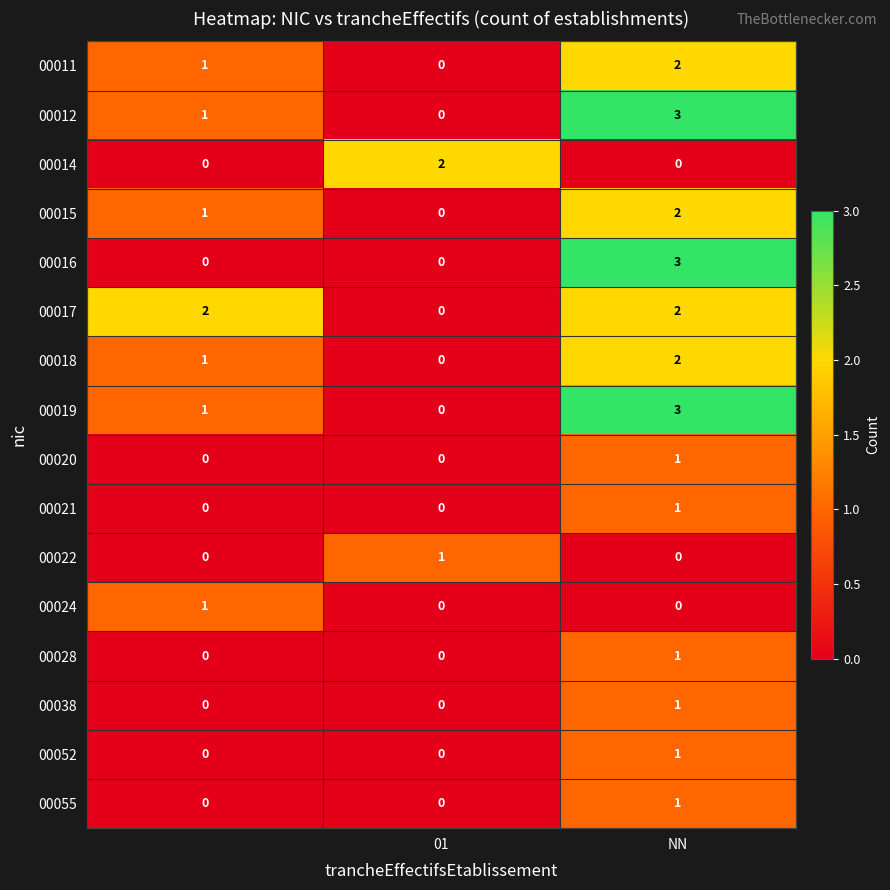

What is the maximum value shown in the chart?

3